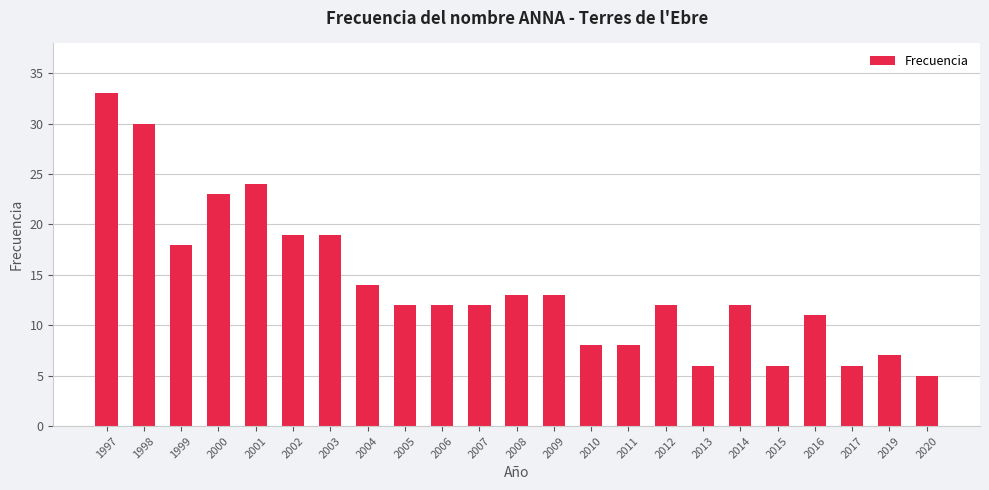

Approximately how many times larger is the value at 2001 compared to 2020?

4.8